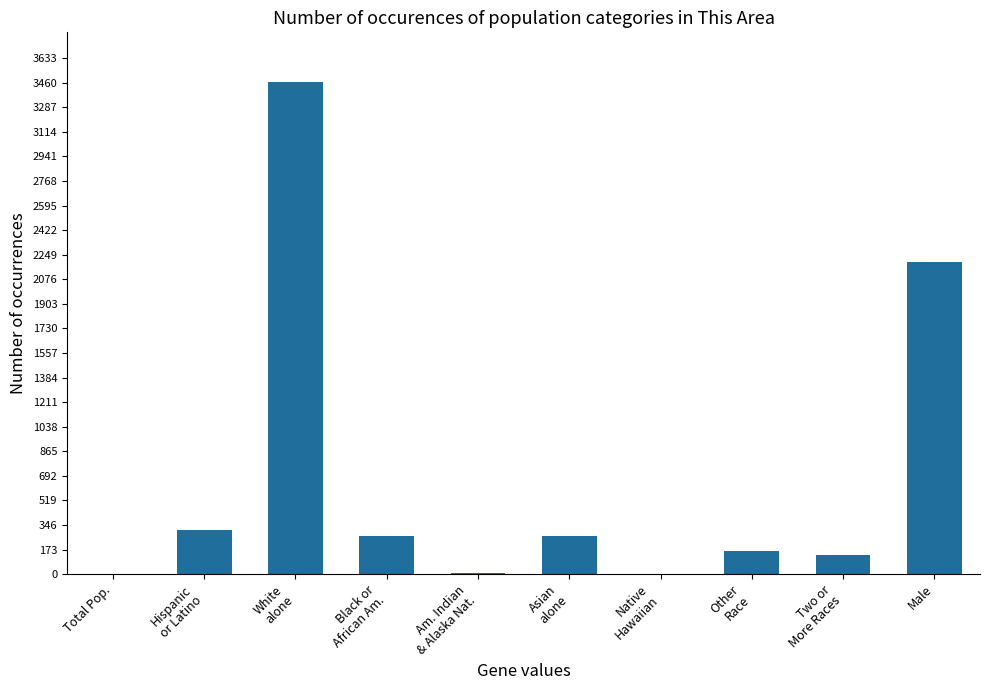

Where is the data nearest to the value 1734?

Male